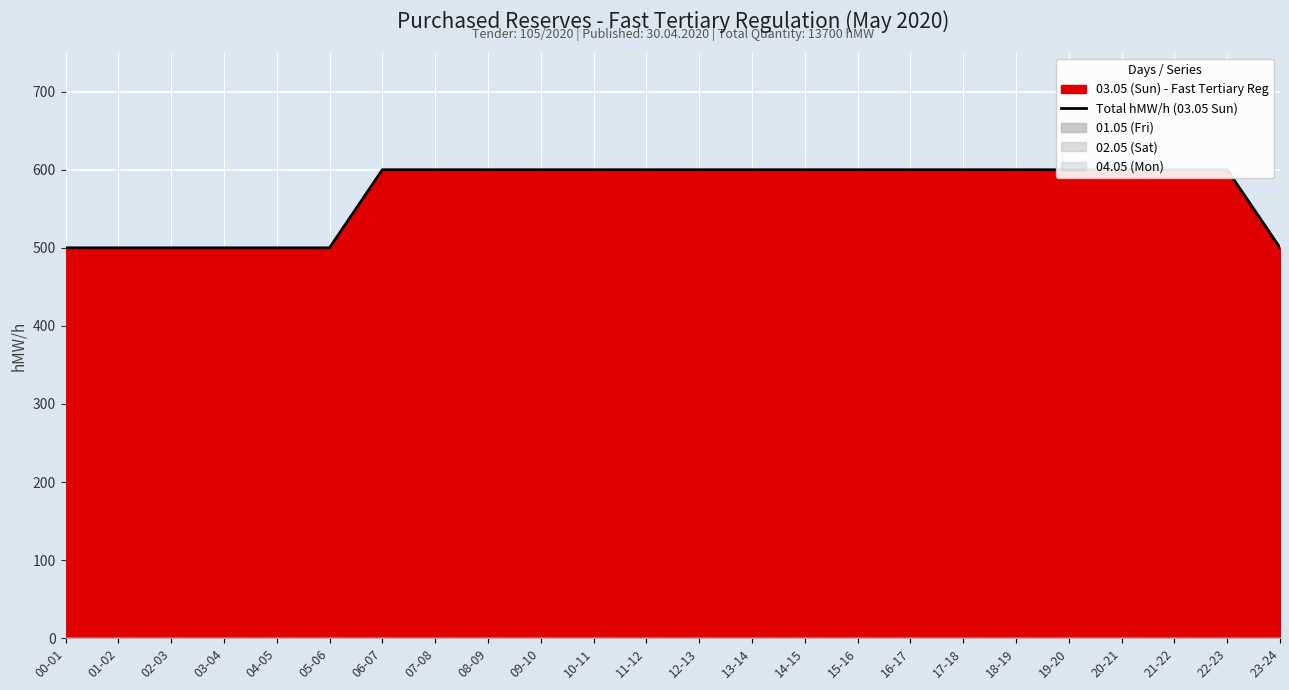

Does the chart display data point markers on the line(s)?

No